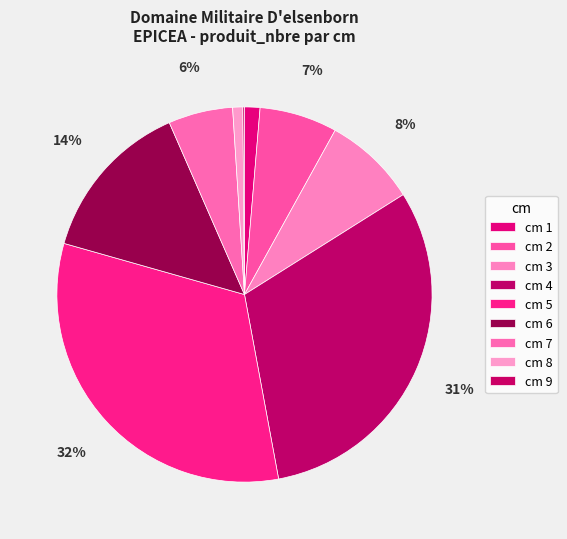

To the nearest percent, what is the average slice percentage?

11%